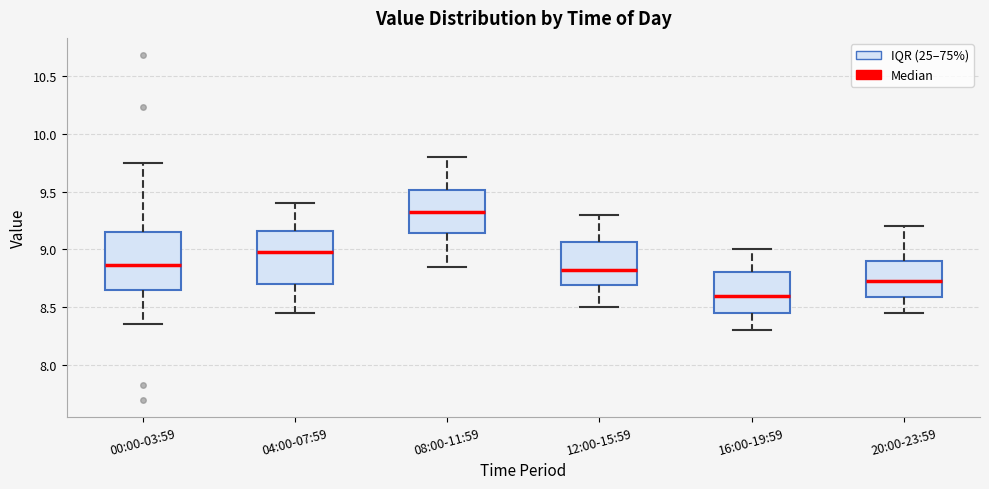

Reading left to right, read every box against the y-axis: the position of its median line, the range the box covers, and the ends of its whiskers. The values are not printed on the chart, so give them approximately, as read against the axis.

00:00-03:59: median 8.85, box 8.65 to 9.15, whiskers 8.35 to 9.75
04:00-07:59: median 9.00, box 8.70 to 9.15, whiskers 8.45 to 9.40
08:00-11:59: median 9.35, box 9.15 to 9.50, whiskers 8.85 to 9.80
12:00-15:59: median 8.85, box 8.70 to 9.05, whiskers 8.50 to 9.30
16:00-19:59: median 8.60, box 8.45 to 8.80, whiskers 8.30 to 9.00
20:00-23:59: median 8.75, box 8.60 to 8.90, whiskers 8.45 to 9.20